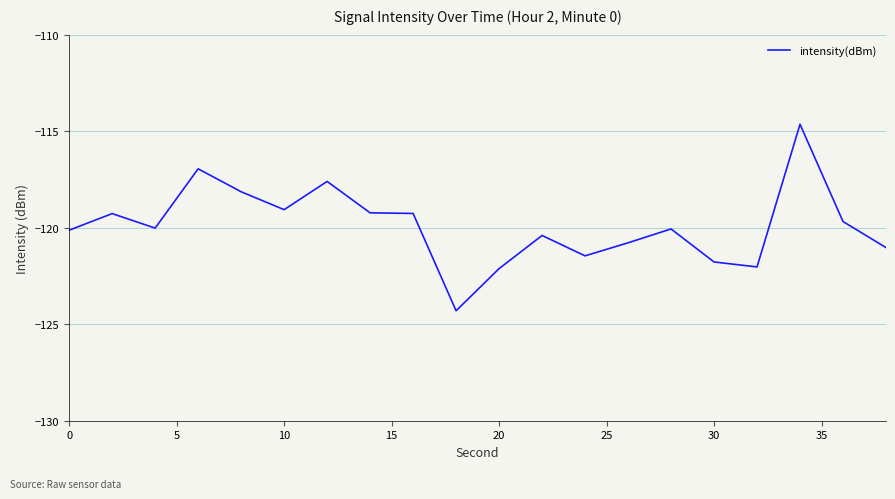

What is the maximum value shown in the chart?

-114.6